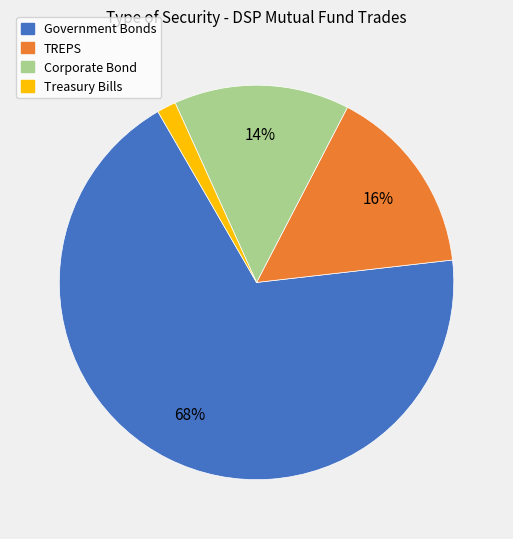

Combined, do TREPS and Treasury Bills account for over 50%?

No